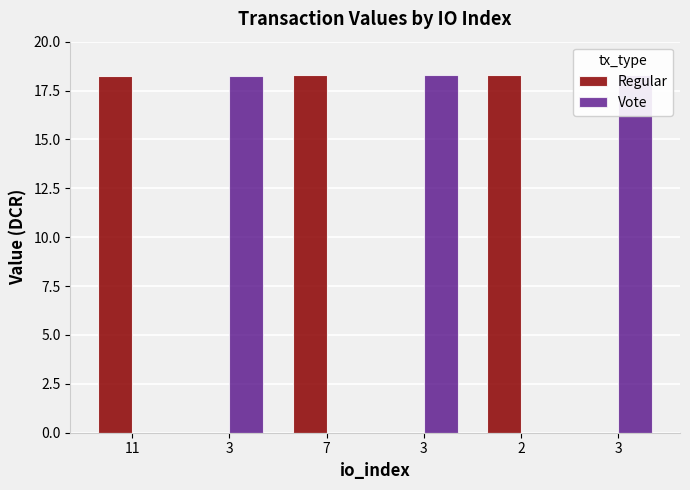

Rank the series at 11 from highest to lowest value.

Regular, Vote